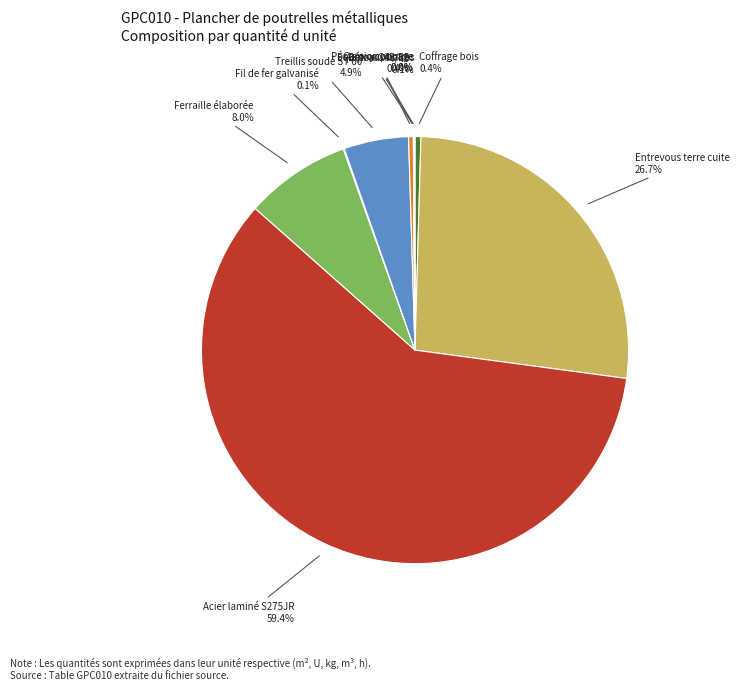

Is there any slice that represents more than half of the pie?

Yes